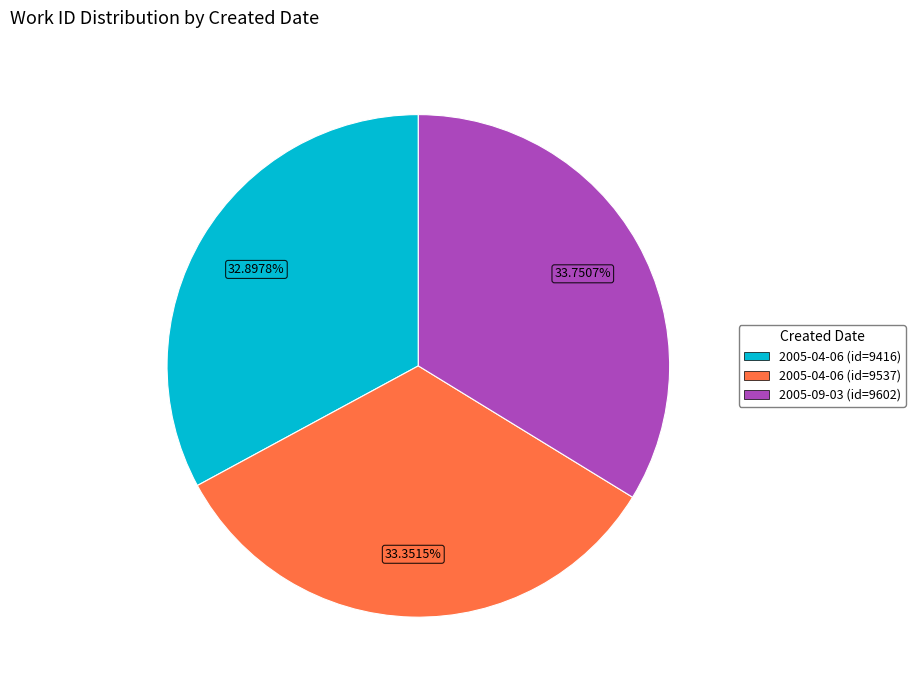

Combined, do 2005-04-06 (id=9416) and 2005-04-06 (id=9537) account for over 50%?

Yes